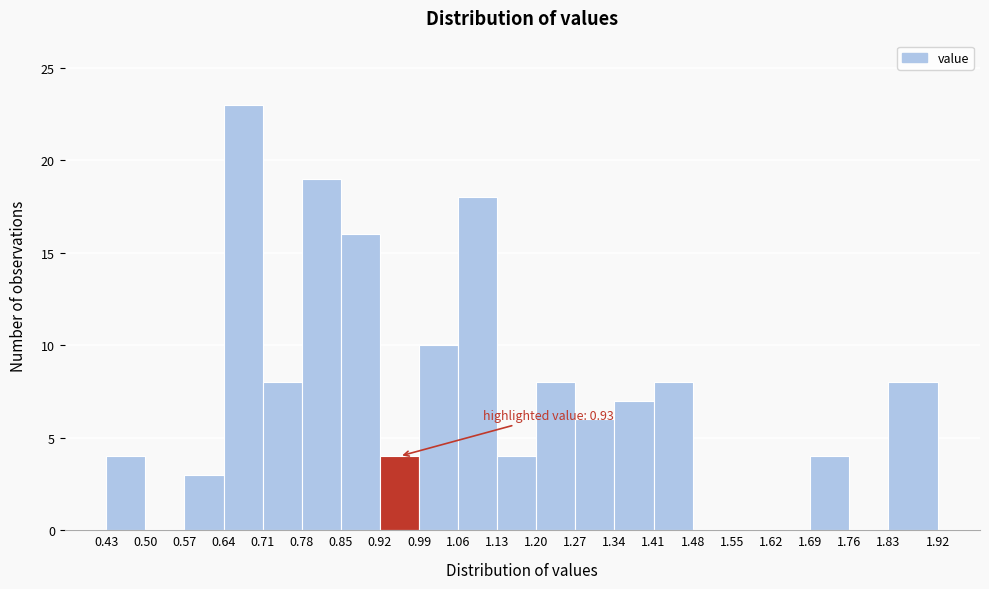

Which range on the x-axis has the tallest bar?

0.64 to 0.71